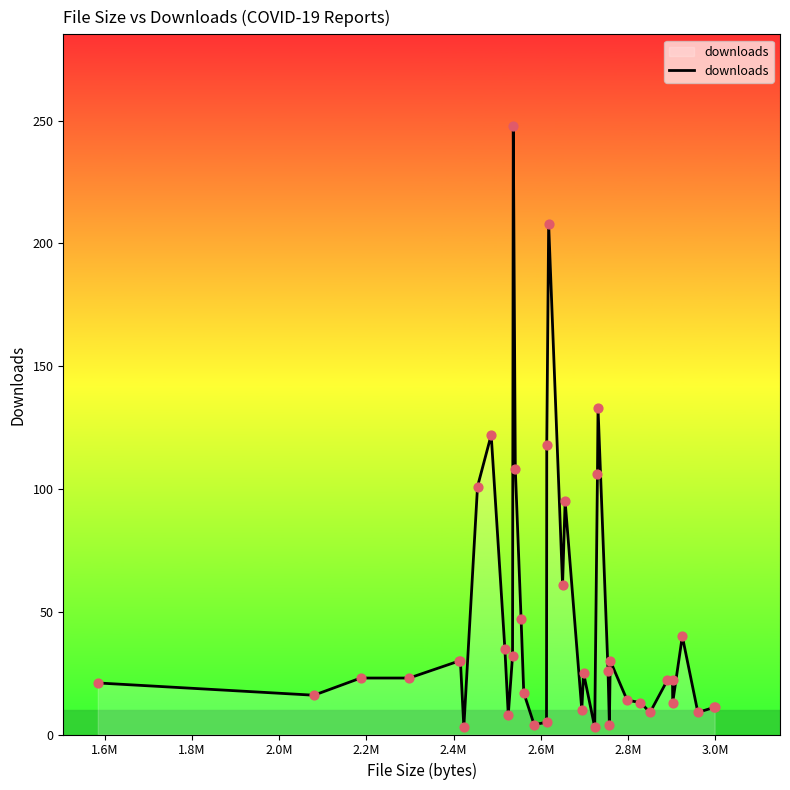

What is the greatest value displayed?

248